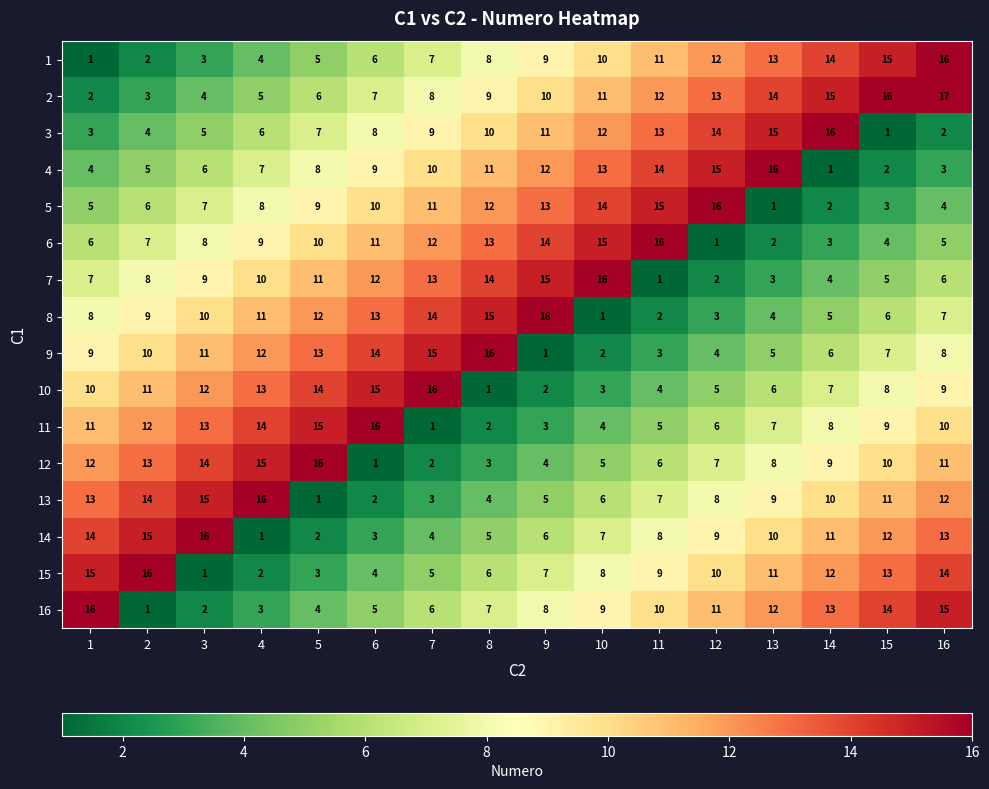

Which series changed the most between 11 and 12?

6